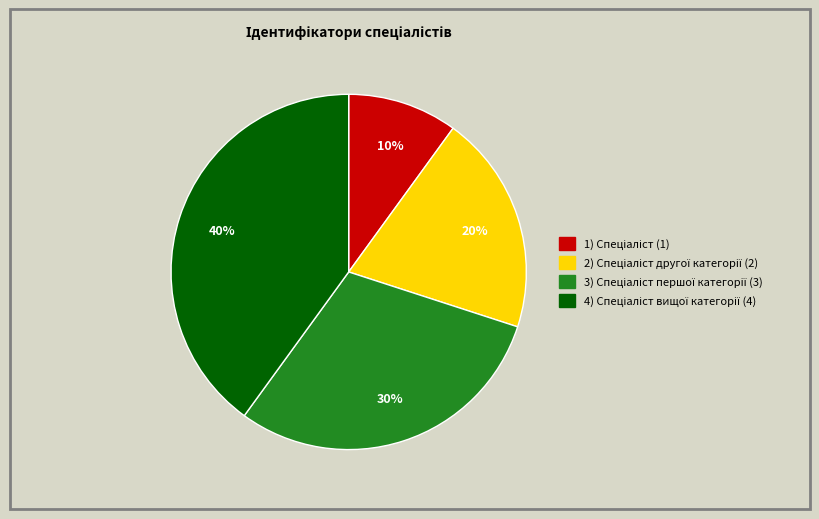

Is there any slice that represents more than half of the pie?

No